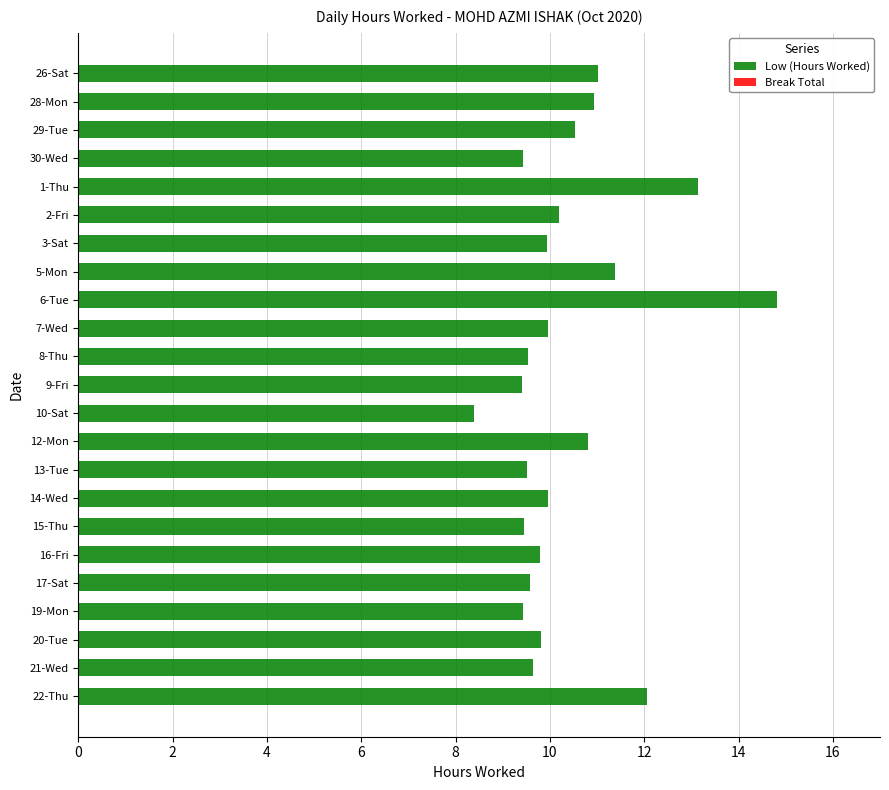

The chart shows a value of 5.2 at 1-Thu. True or false?

False